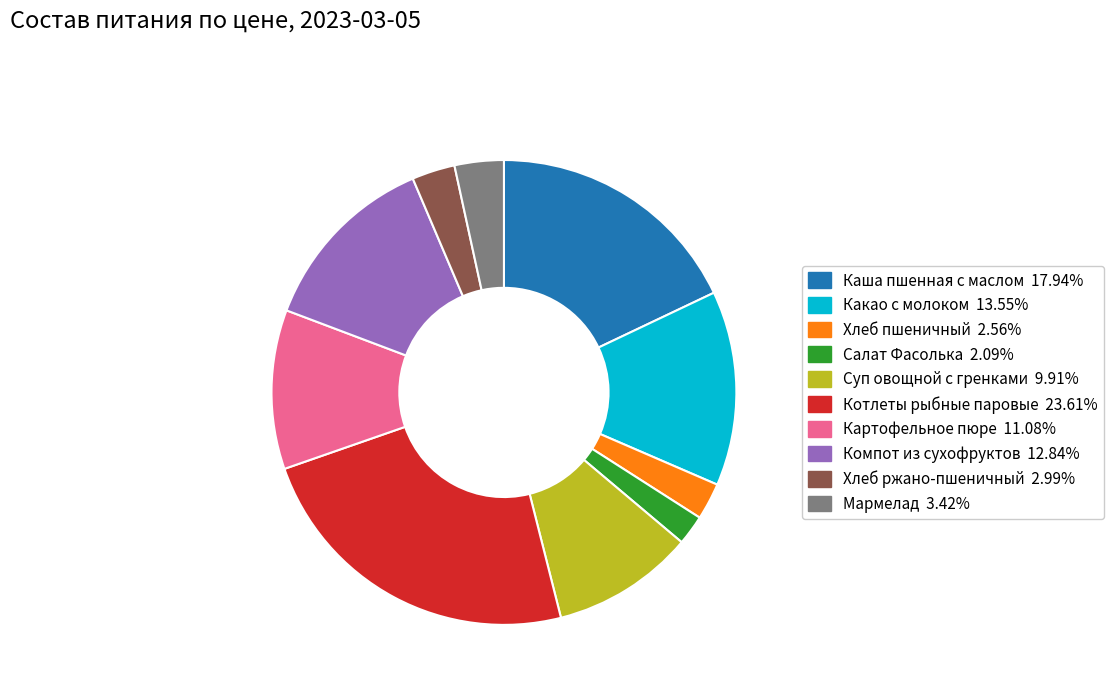

Which category has the biggest portion of the pie?

Котлеты рыбные паровые